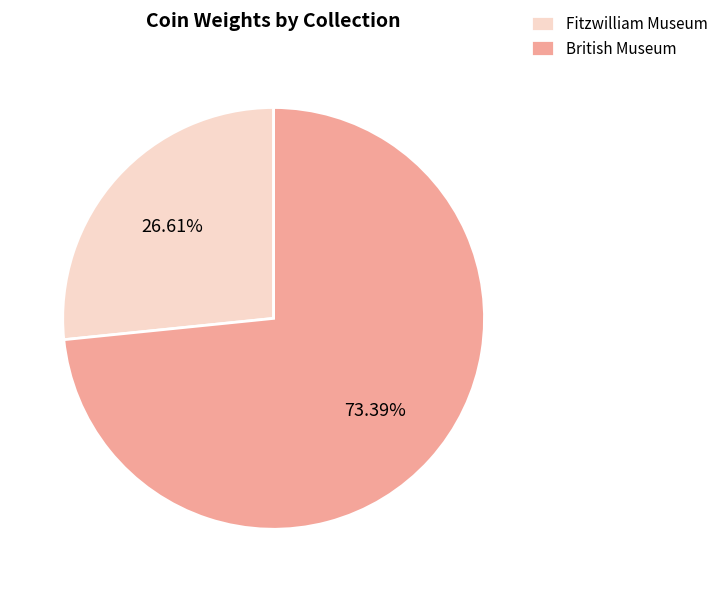

Count the number of slices in the pie.

2